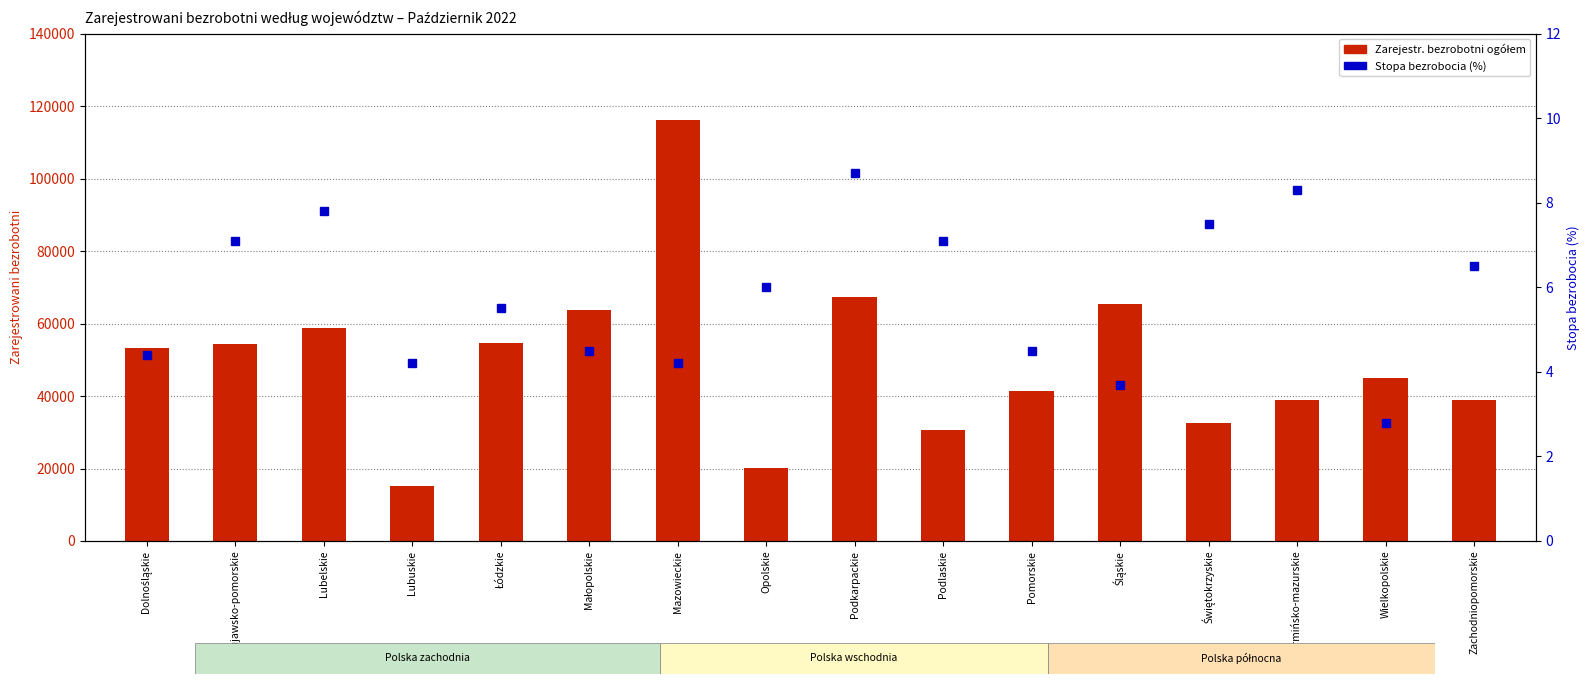

What is the difference between the maximum and minimum values in the Stopa bezrobocia (%) series?

5.9